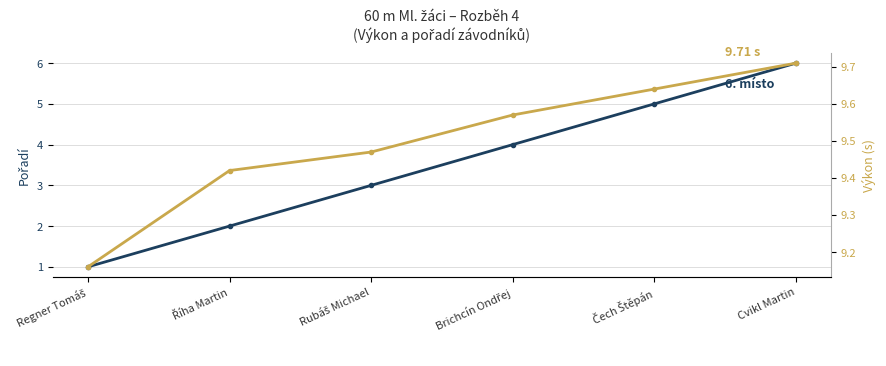

Where is Pořadí nearest to the value 3?

Rubáš Michael